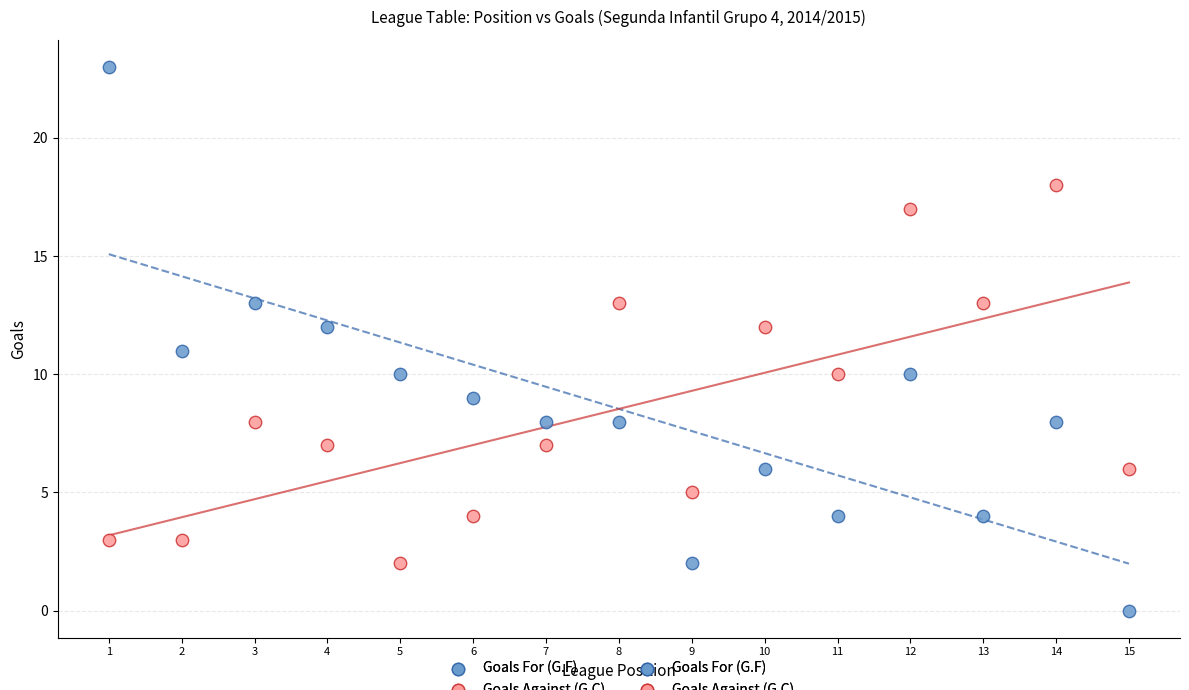

Across all data points, what is the range of Y values (max minus min)?

23